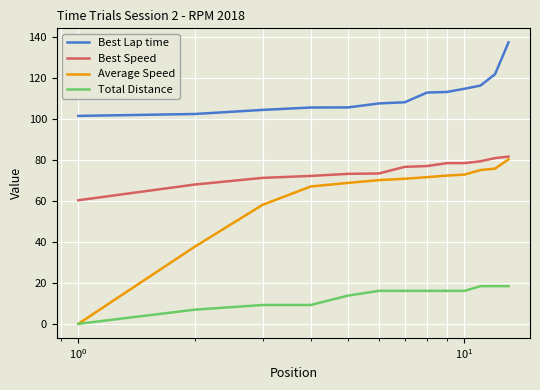

What is the greatest value displayed?

137.3